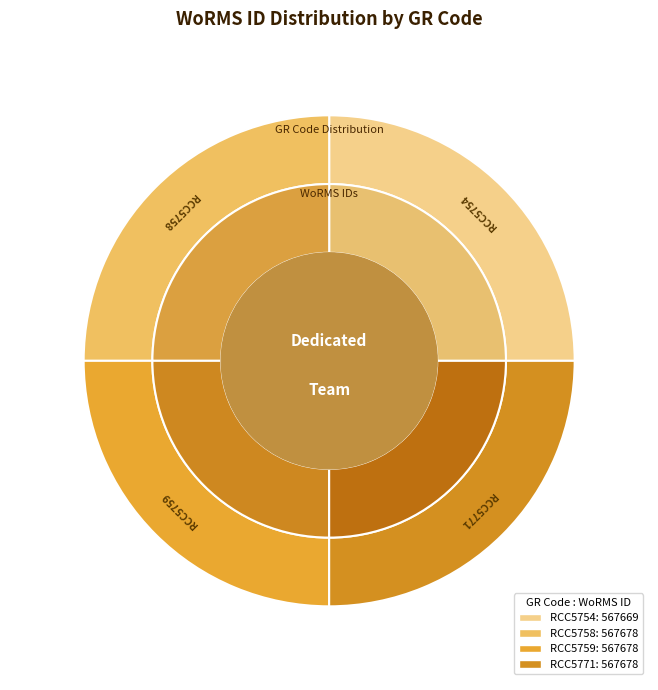

Count the number of slices in the pie.

4